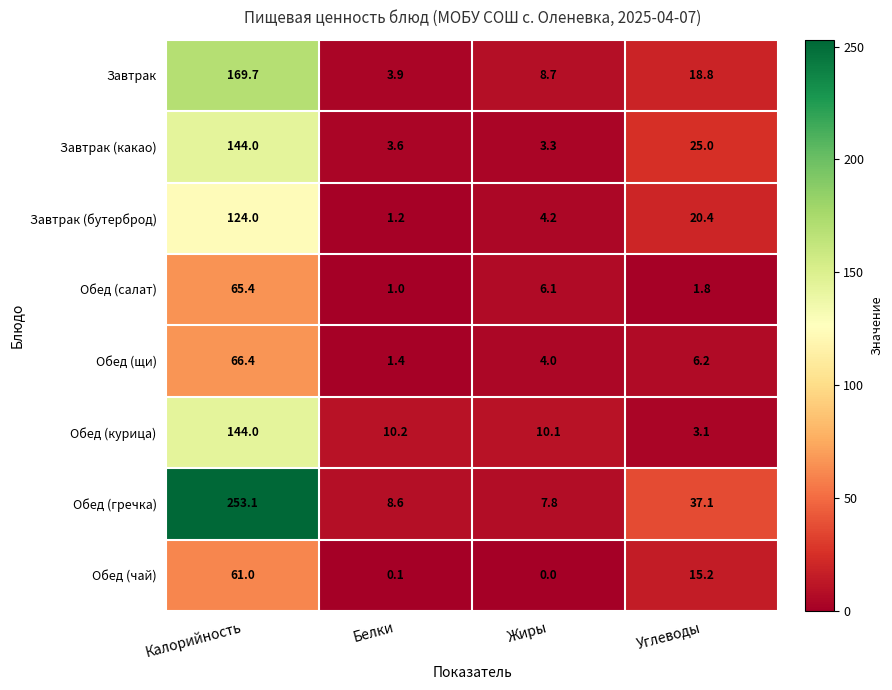

At which category is the sum across all series the highest?

Калорийность